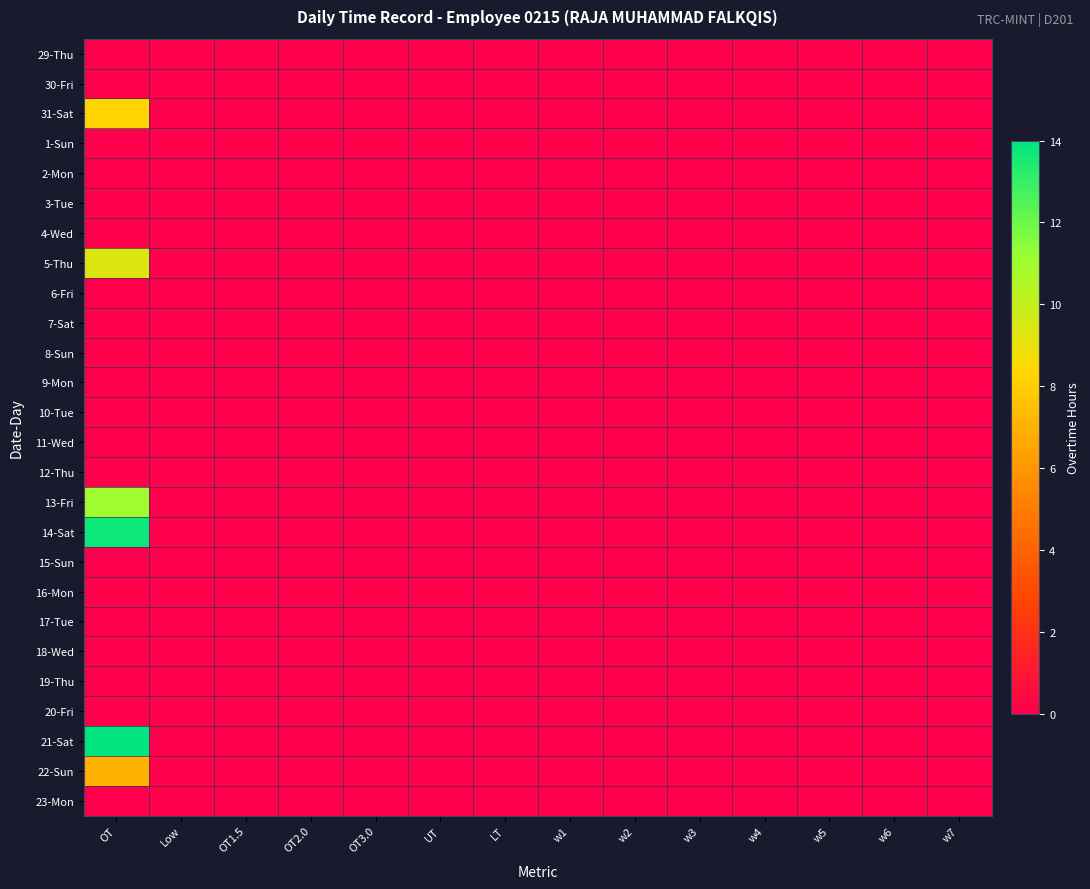

Which has a higher value, w1 or OT?

w1